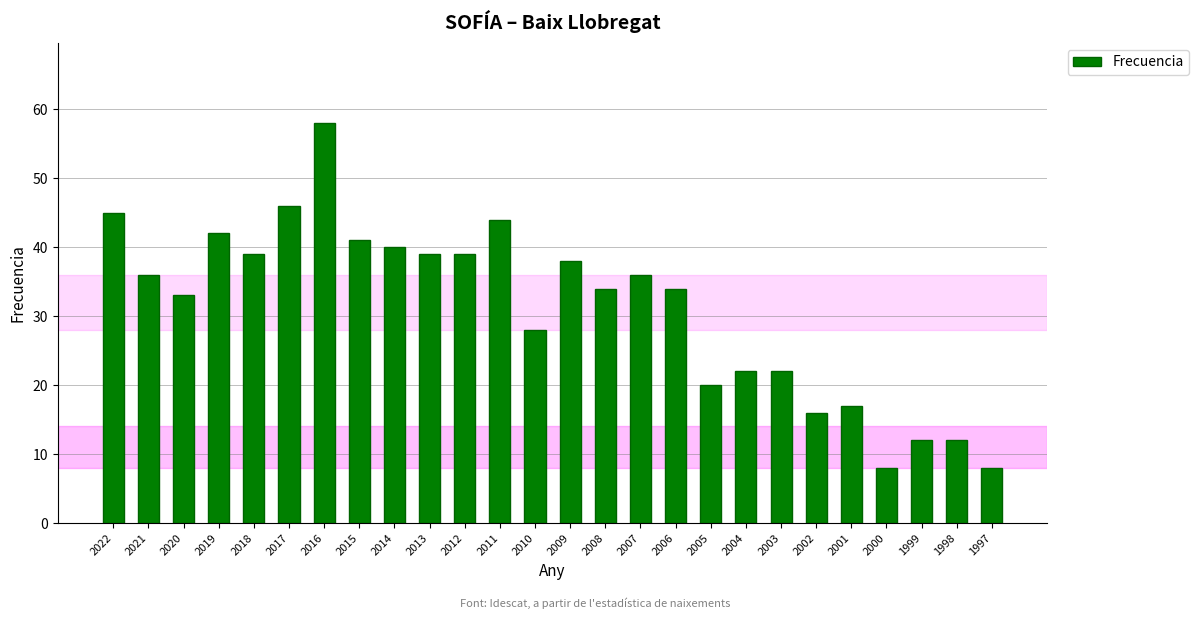

What is the greatest value displayed?

58